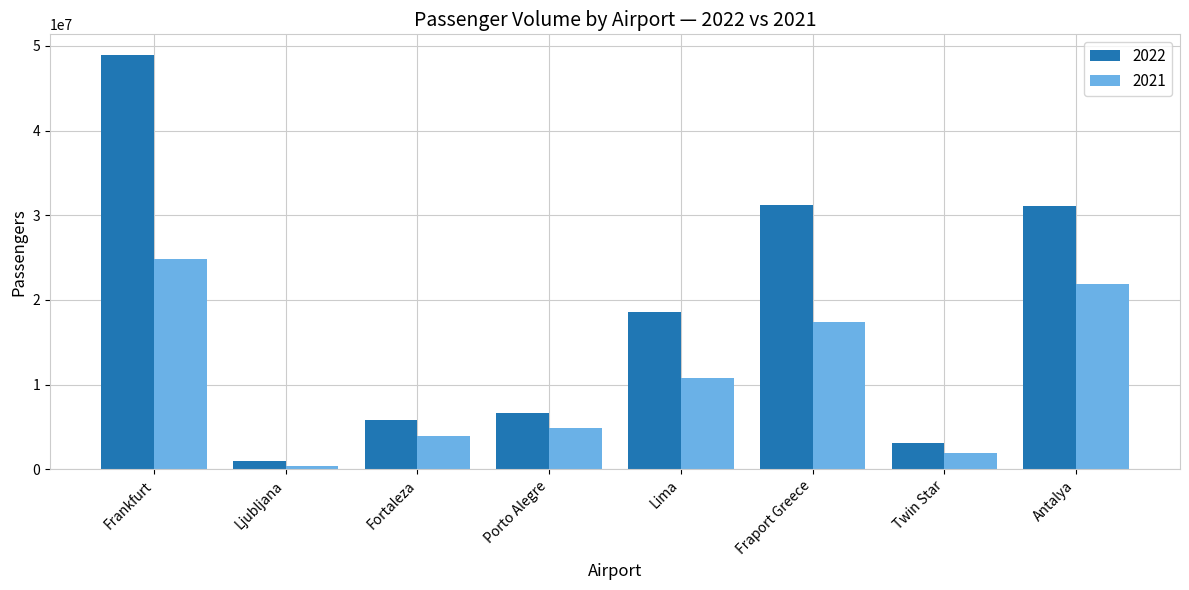

What position from the left is Ljubljana?

2